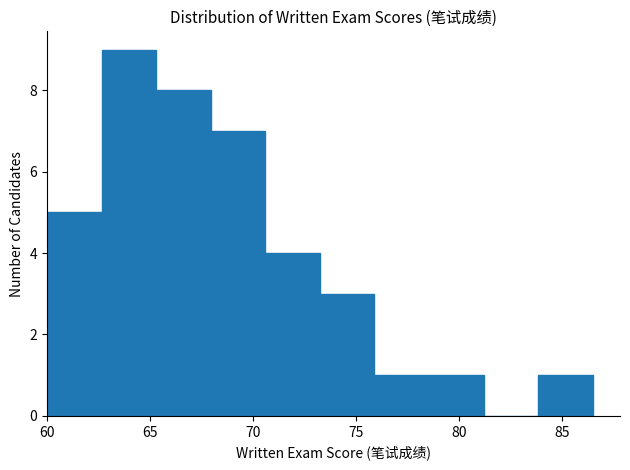

Reading left to right, list every bar in this chart as the range it spans on the x-axis followed by its height. Neither the bar edges nor the heights are printed on the chart, so give them approximately, as read against the axes.

60.00 to 62.65: 5
62.65 to 65.30: 9
65.30 to 67.95: 8
67.95 to 70.60: 7
70.60 to 73.25: 4
73.25 to 75.90: 3
75.90 to 78.55: 1
78.55 to 81.20: 1
81.20 to 83.85: 0
83.85 to 86.50: 1